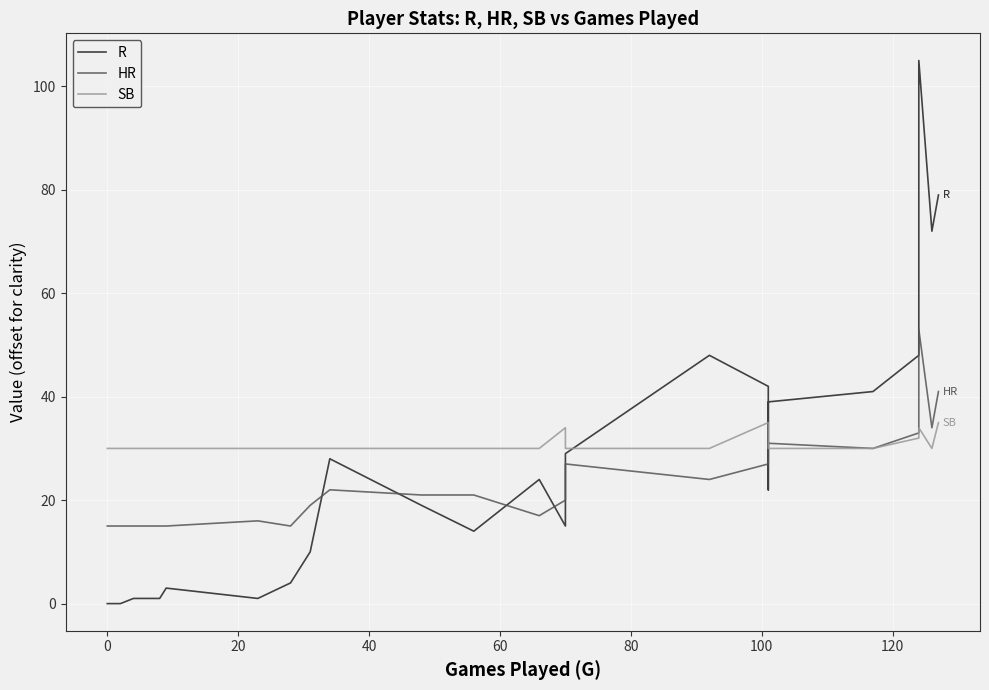

Which series has the largest total across all categories?

SB